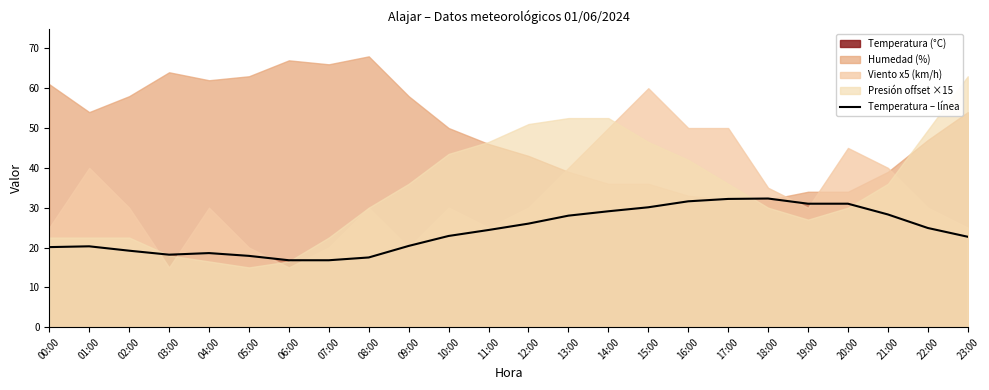

Between 18:00 and 10:00, which is larger?

18:00